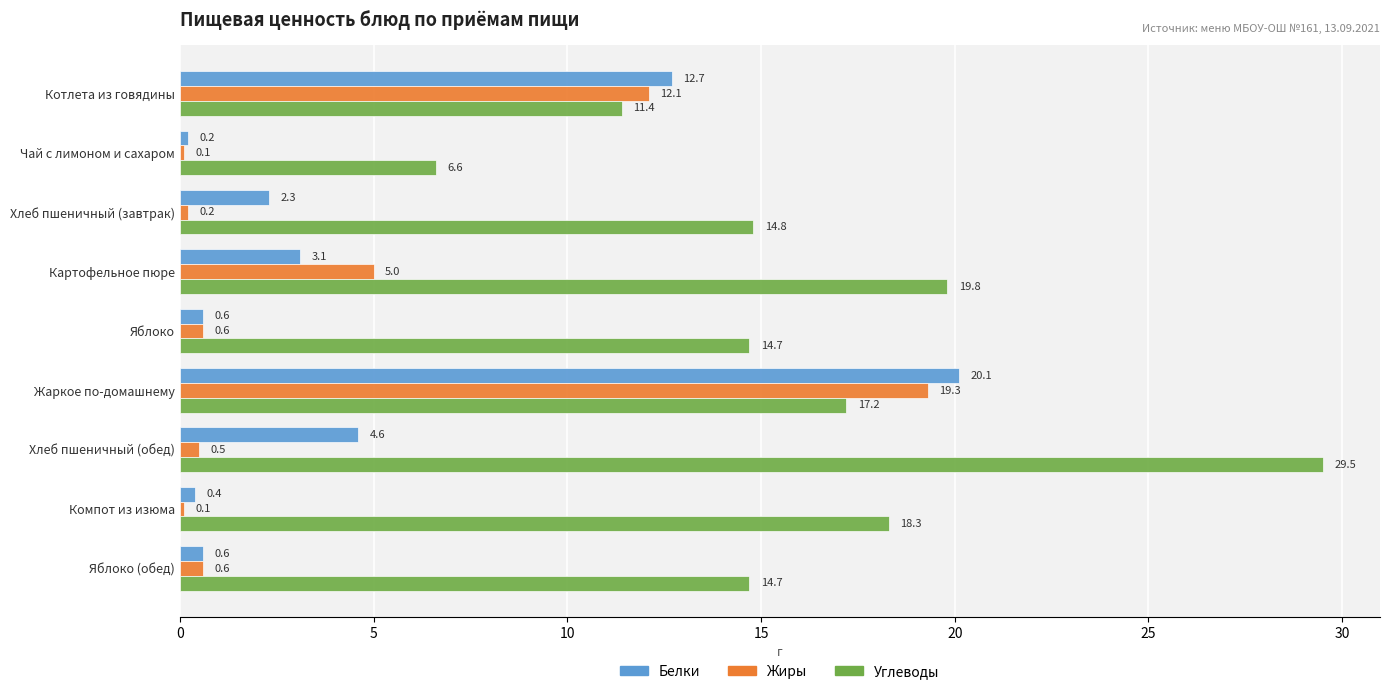

Which category has the highest value across all series?

Хлеб пшеничный (обед)